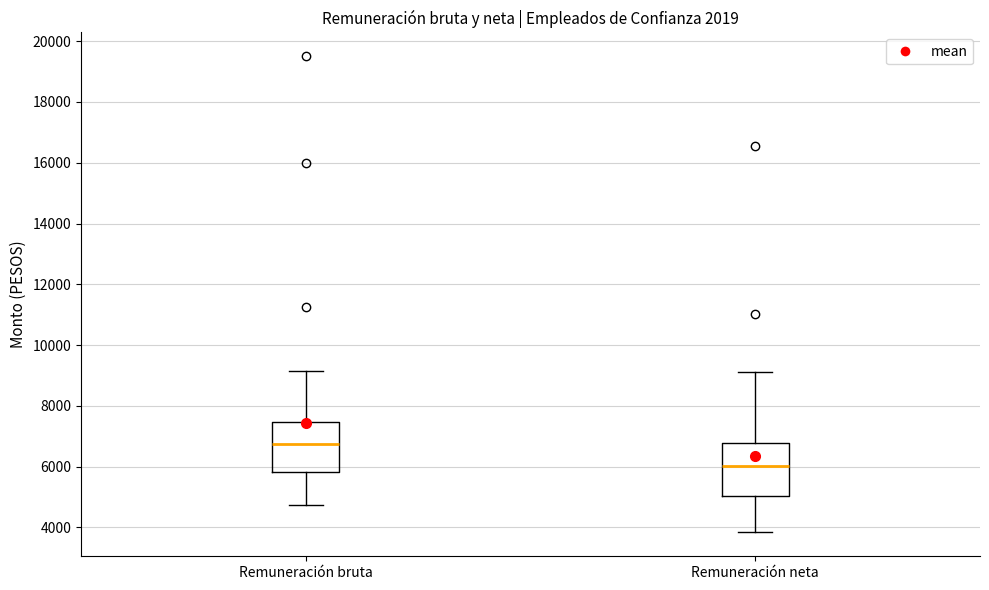

Where does the upper whisker of the box for Remuneración neta end on the y-axis? The values are not printed on the chart, so give them approximately, as read against the axis.

9200